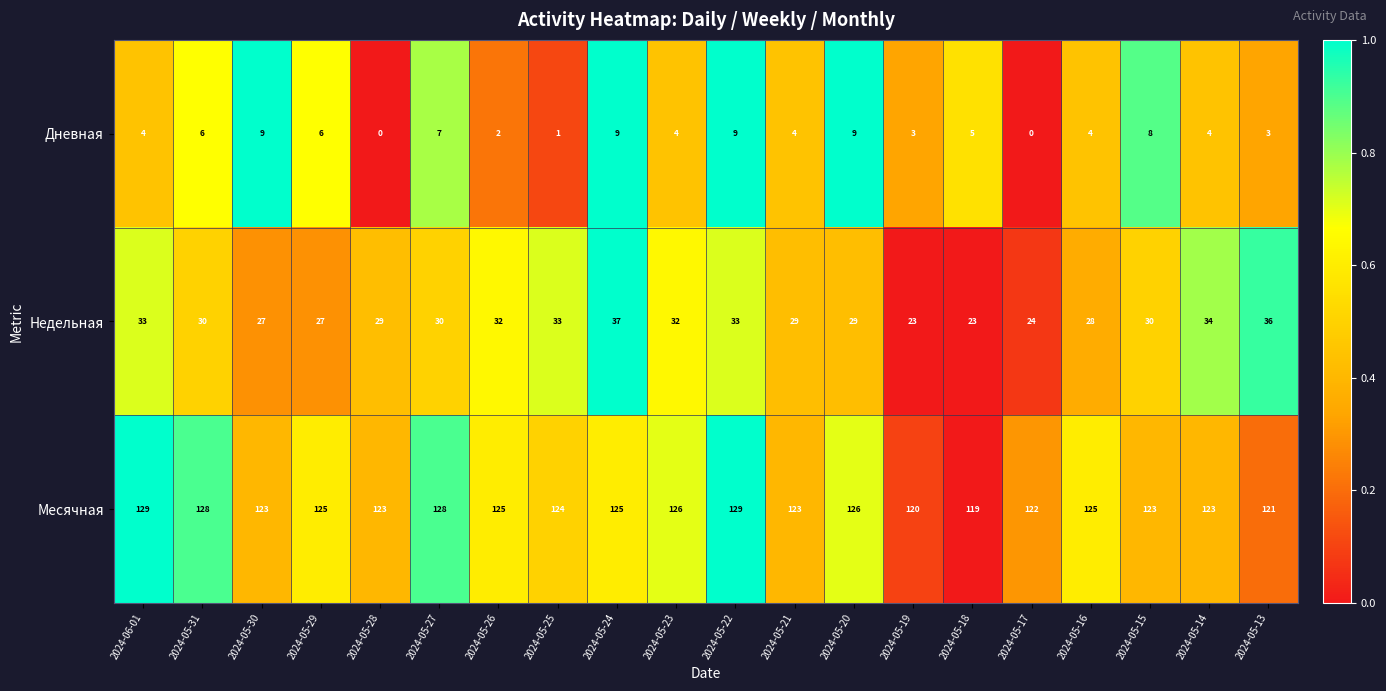

What is the maximum value for Месячная?

129